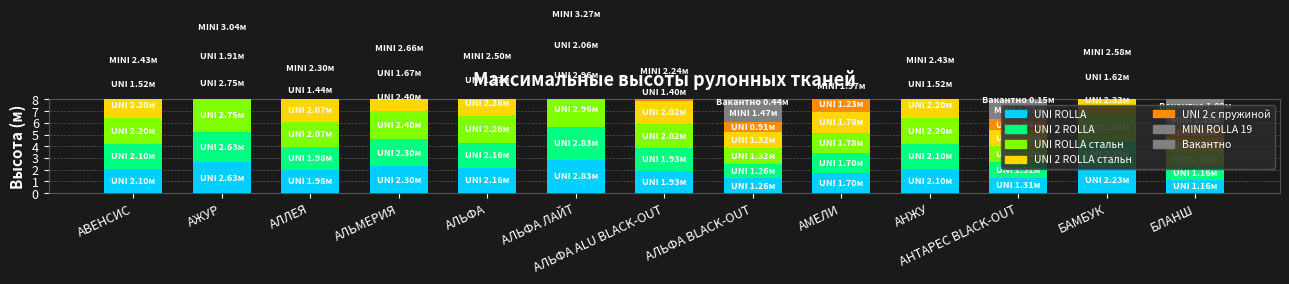

What is the highest value of the UNI 2 ROLLA series?

2.8